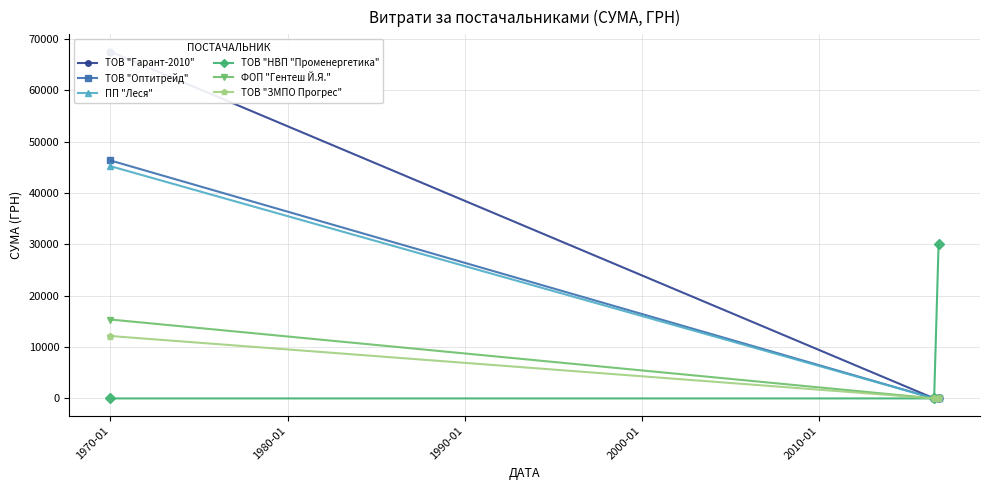

What is the maximum value for ТОВ "НВП "Променергетика"?

30016.8